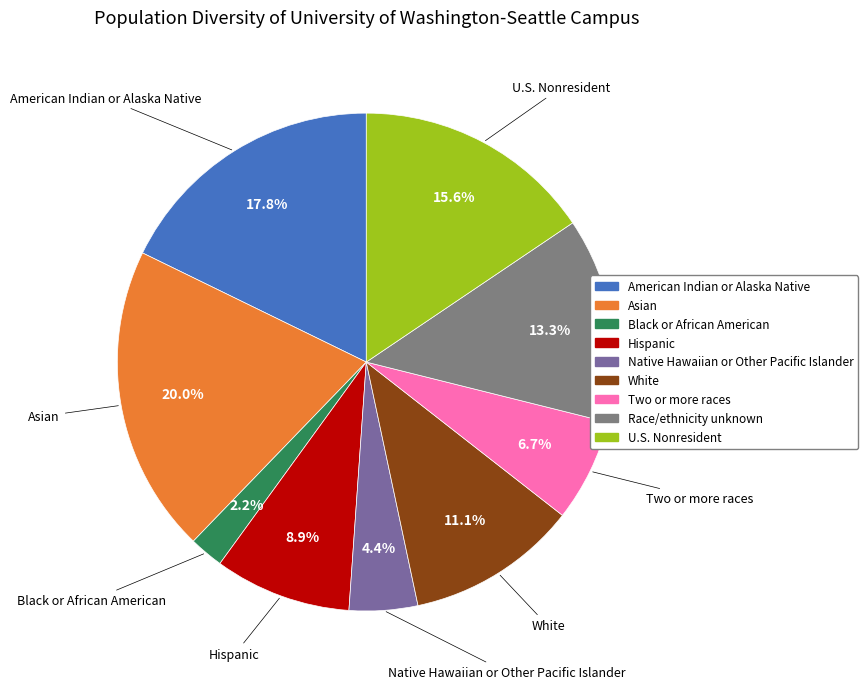

To the nearest percent, what is the average slice percentage?

11%